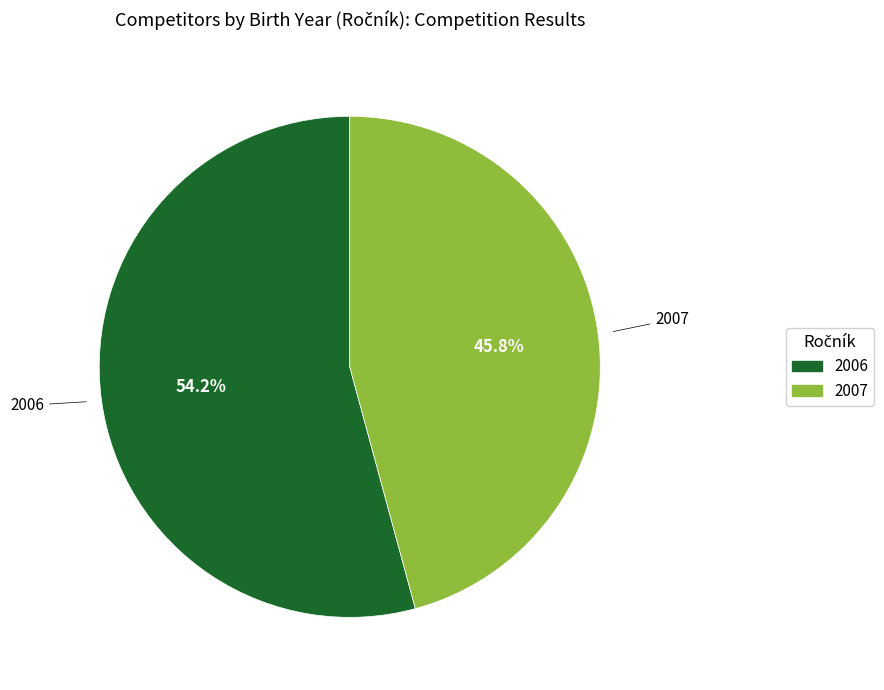

How many slices are in this pie chart?

2